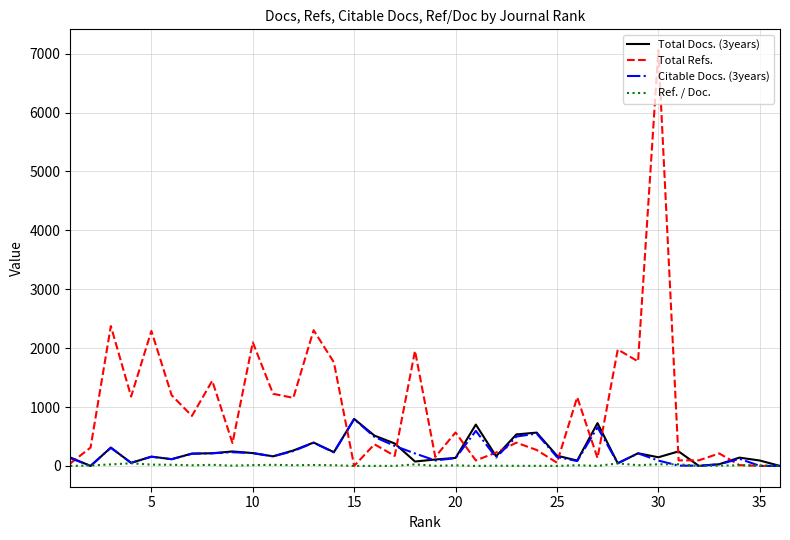

Which series has the largest range (max minus min)?

Total Refs.